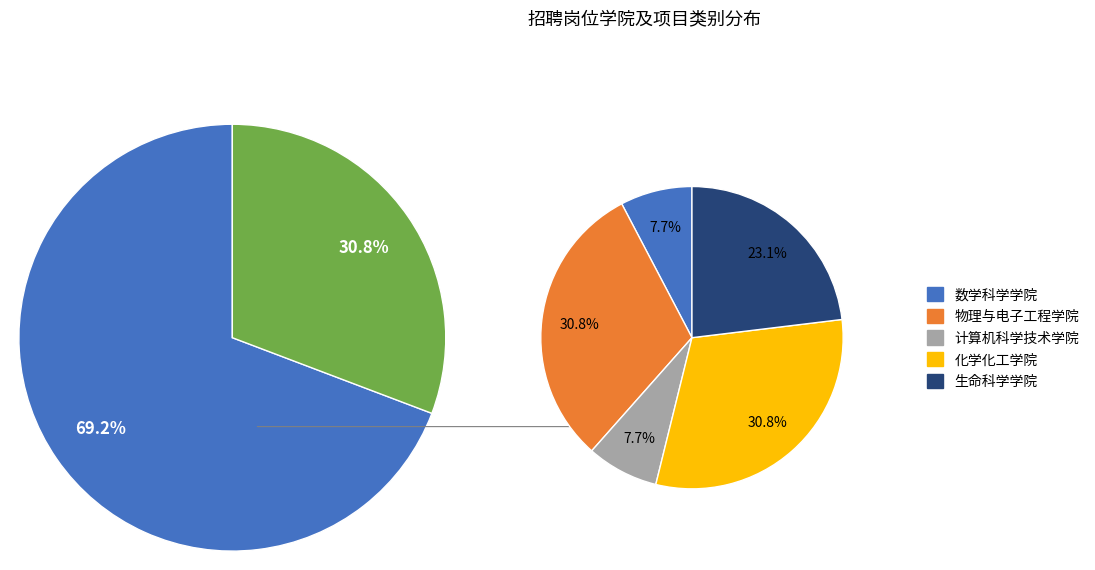

What is the total percentage of 计算机科学技术学院 and 生命科学学院?

30.8%